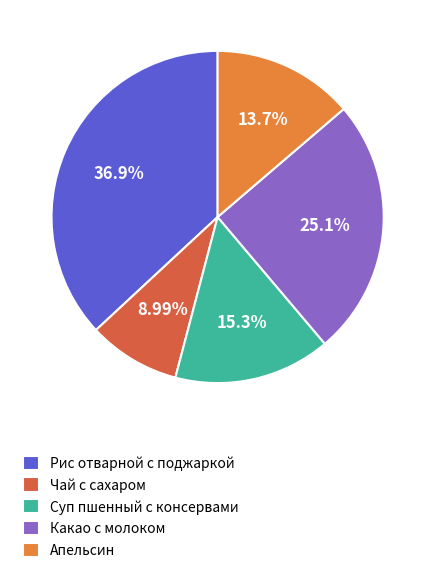

To the nearest percent, what percentage of the pie is Суп пшенный с консервами?

15%